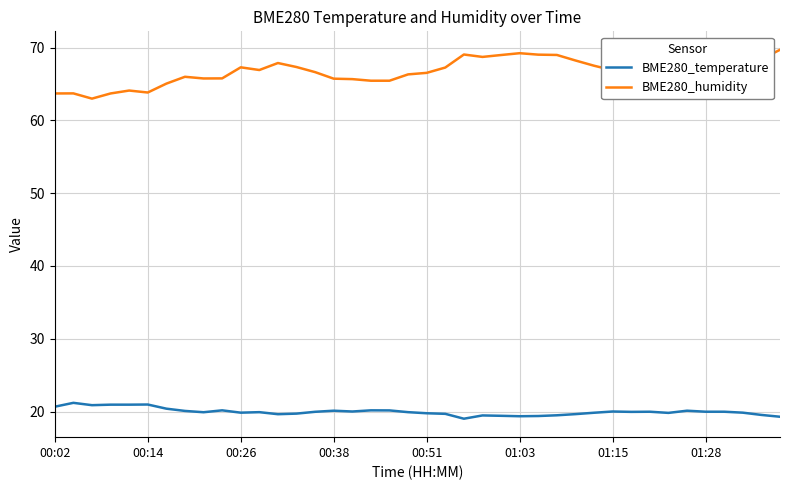

Rank the series by their average value, from lowest to highest.

BME280_temperature, BME280_humidity